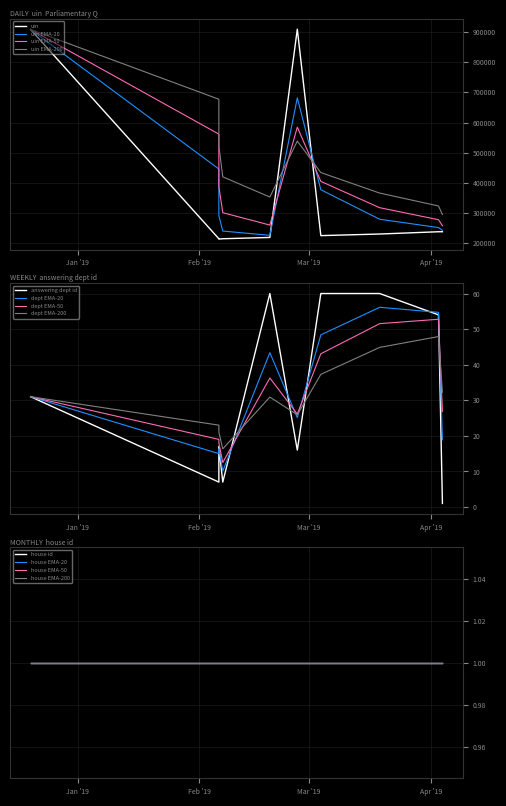

True or false: house id has more than 1 interior local peaks.

False